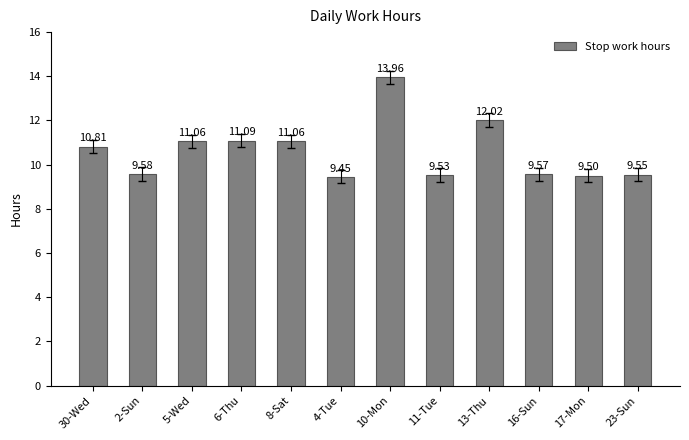

What is the difference between the maximum and minimum values?

4.5